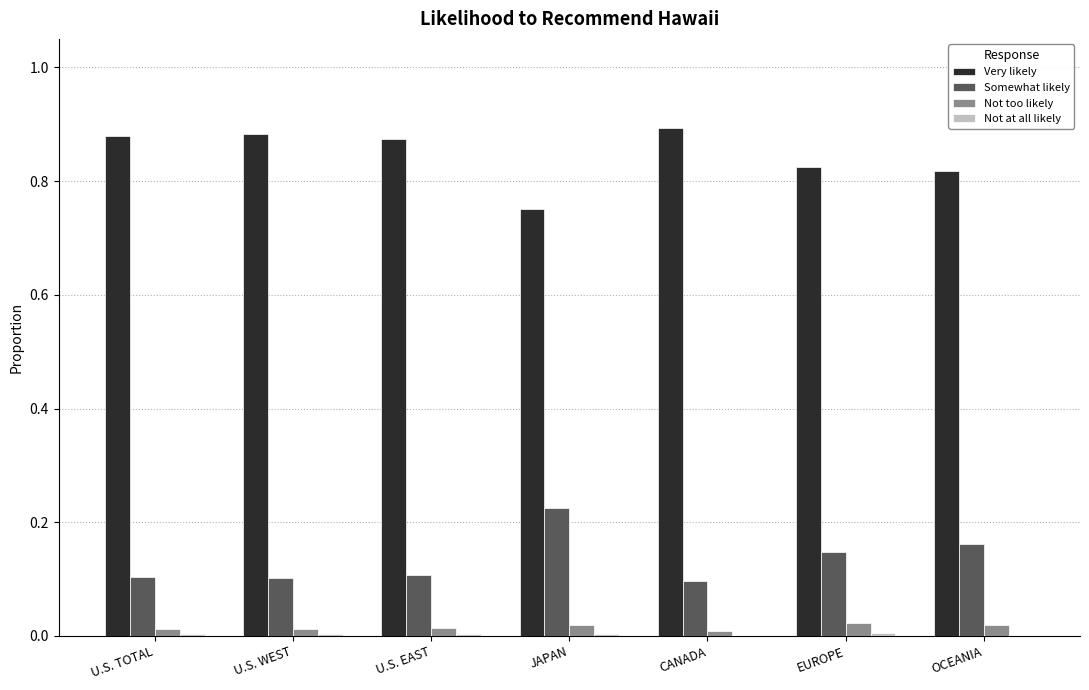

Is the value of Not too likely at U.S. EAST greater than the value of Somewhat likely at U.S. EAST?

No